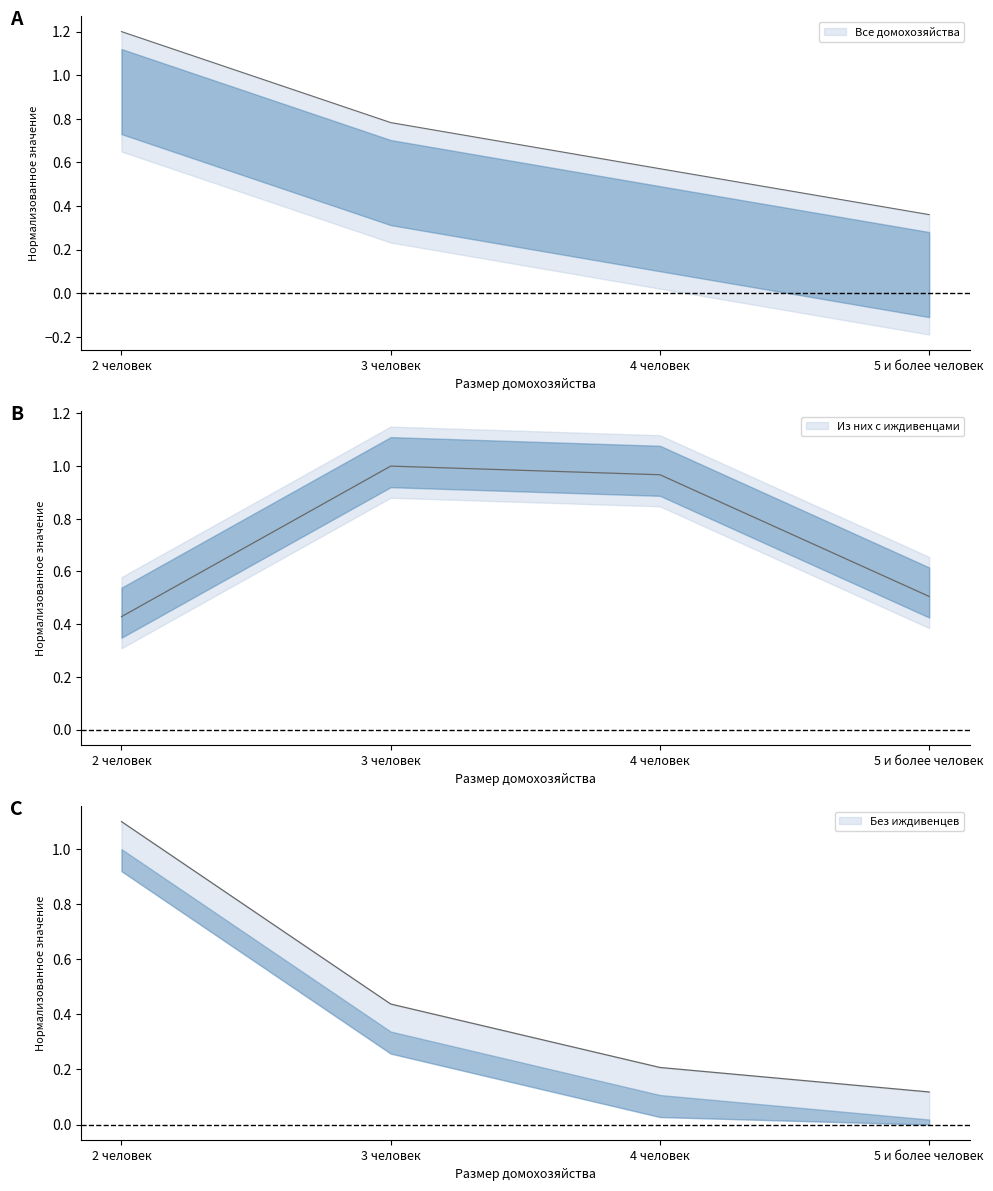

Does the chart have visible grid lines?

No